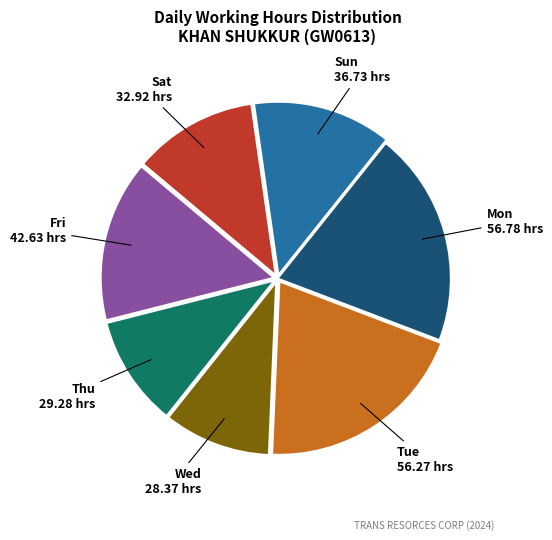

The Tue 56.27 hrs slice represents 20% of the pie. True or false?

True